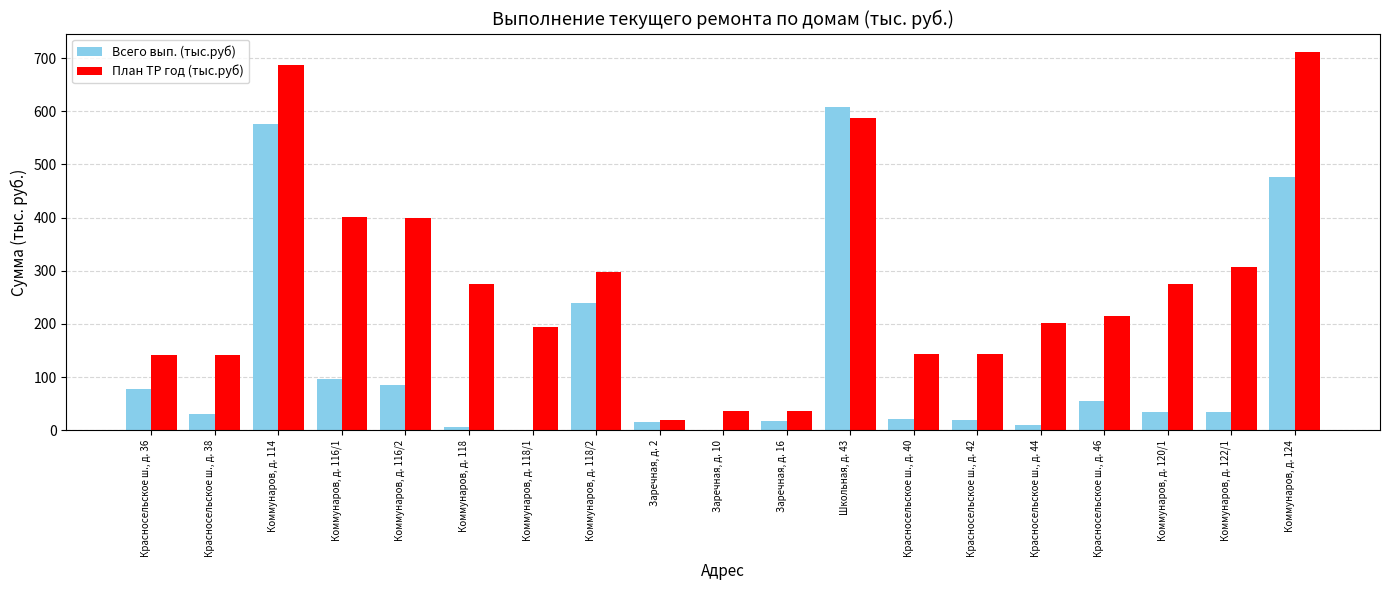

Which category has the highest value across all series?

Коммунаров, д. 124